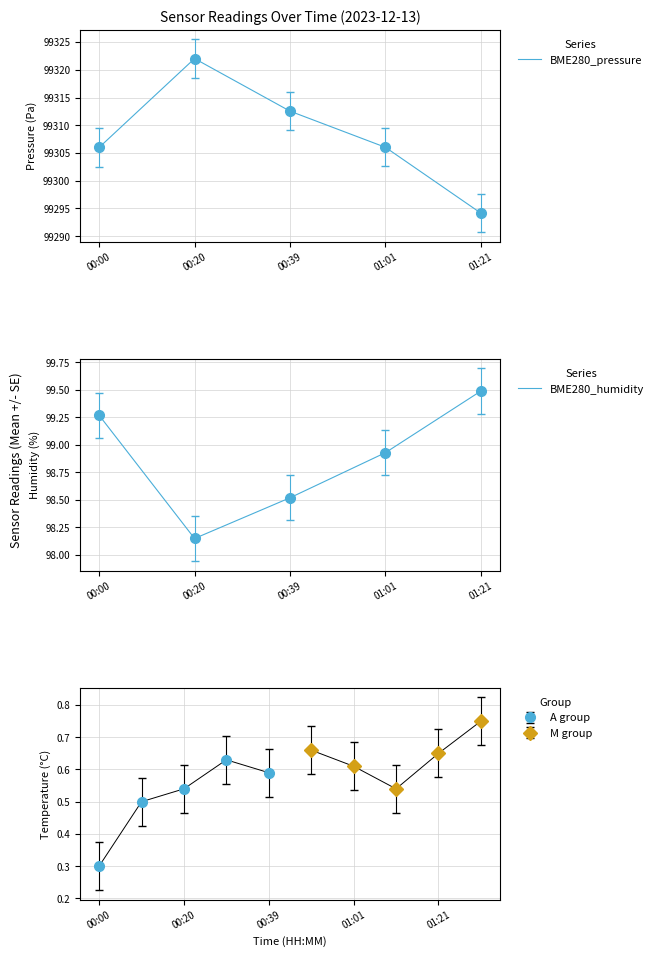

What is the minimum value for BME280_humidity?

98.2